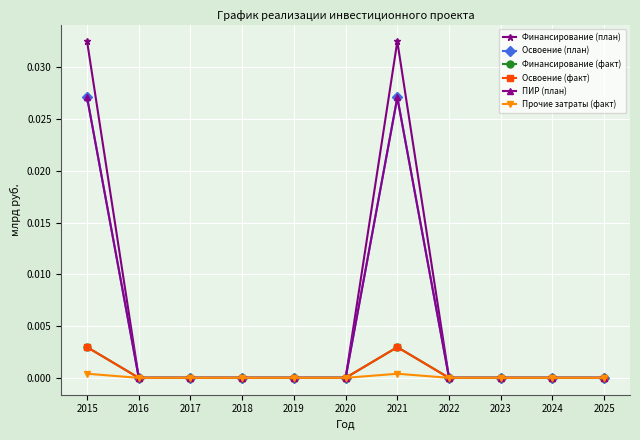

At which category is the sum across all series the highest?

2015